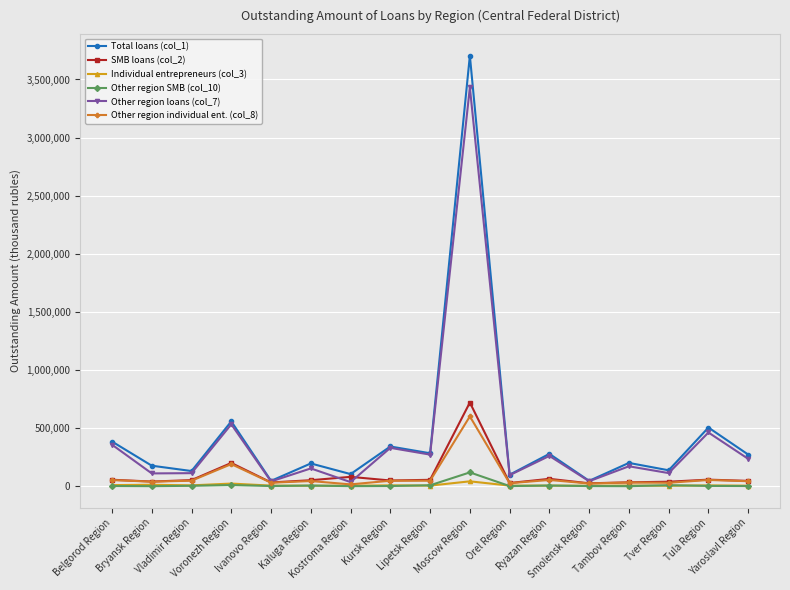

What is the label of the 17th point from the right?

Belgorod Region